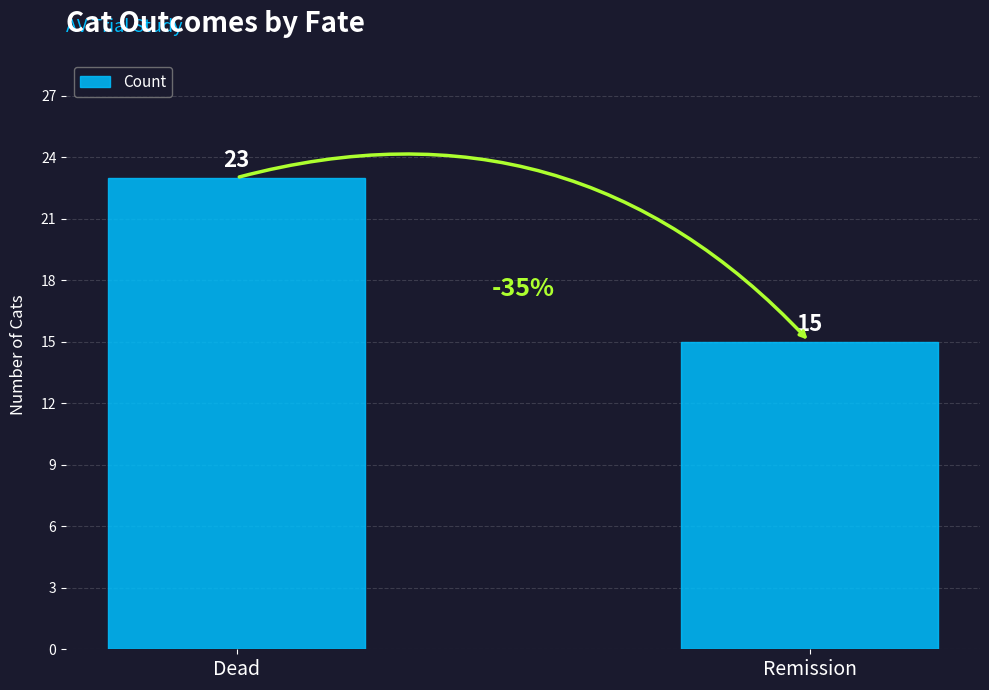

What is the change in value from Dead to Remission?

-8